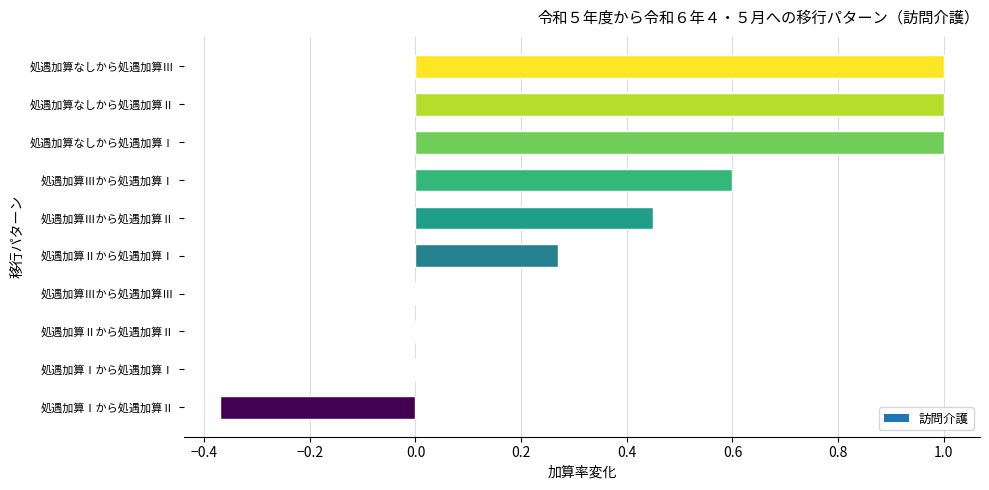

How many distinct data groups are displayed?

1